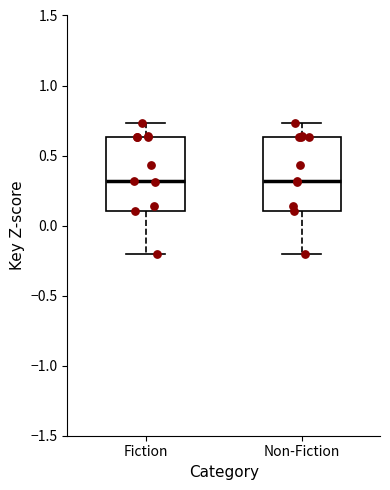

Reading left to right, read every box against the y-axis: the position of its median line, the range the box covers, and the ends of its whiskers. The values are not printed on the chart, so give them approximately, as read against the axis.

Fiction: median 0.30, box 0.10 to 0.65, whiskers -0.20 to 0.75
Non-Fiction: median 0.30, box 0.10 to 0.65, whiskers -0.20 to 0.75